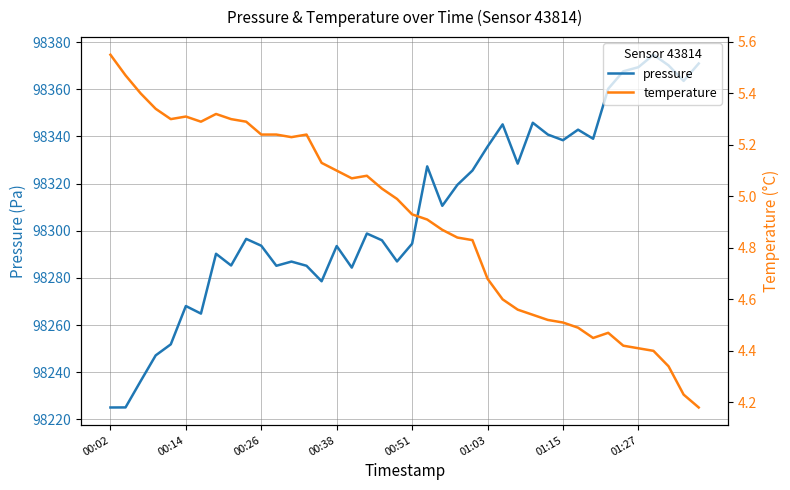

True or false: pressure and temperature intersect in this chart.

False